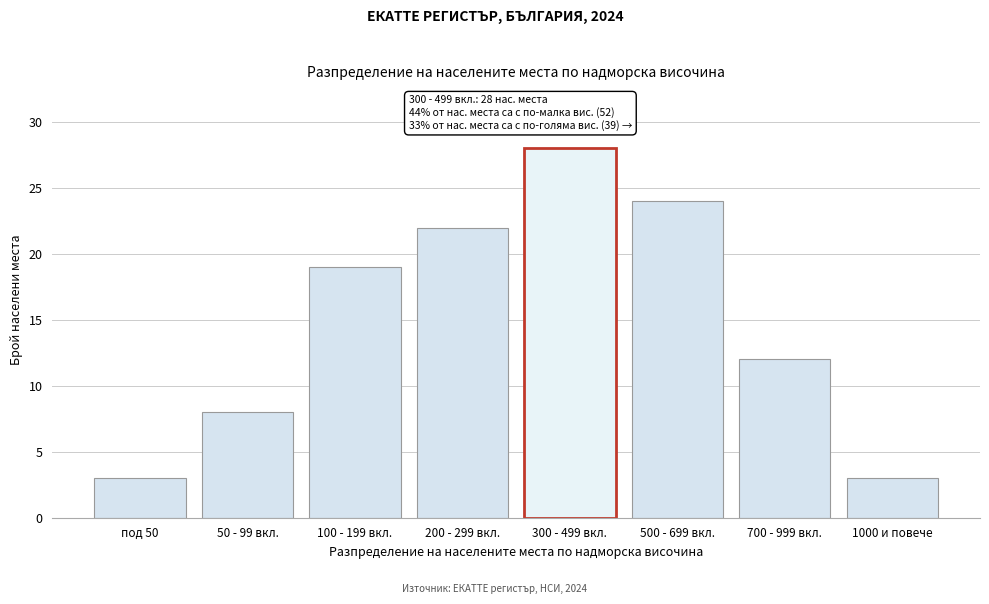

Reading right to left, extract all data points from this chart.

3	12	24	28	22	19	8	3